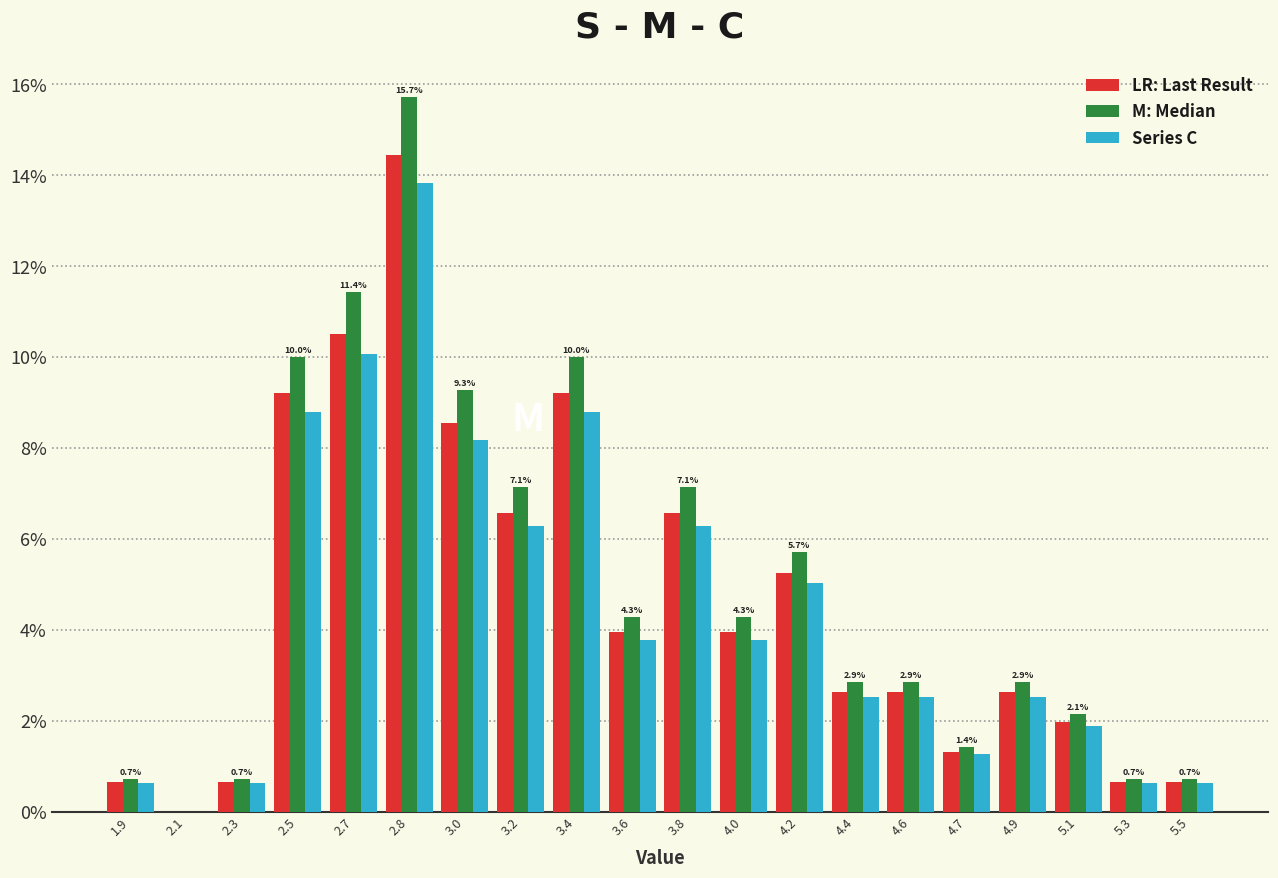

At which category does the chart reach its peak across all series?

2.8